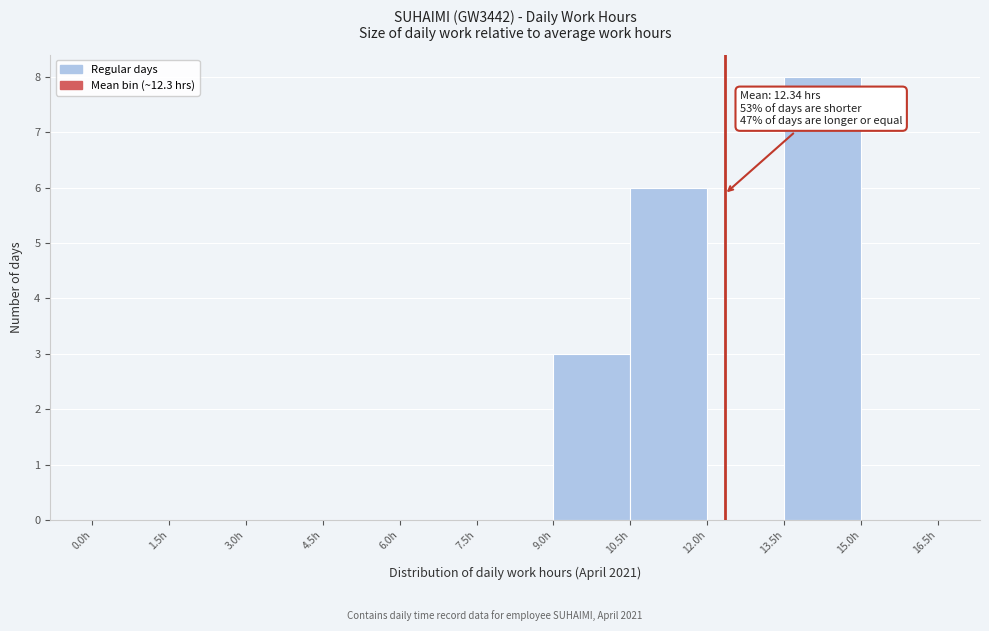

Over which range of the x-axis is the bar tallest?

13.5 to 15.0